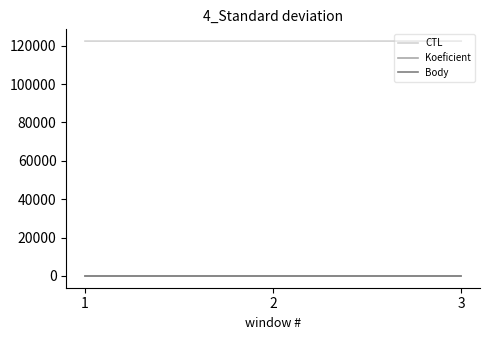

What is the lowest value of the CTL series?

122404